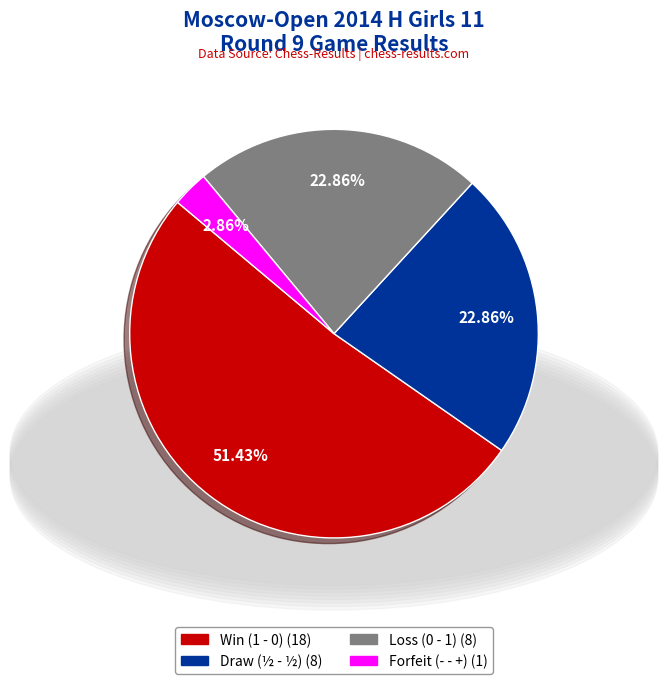

Does any single category account for the majority?

Yes